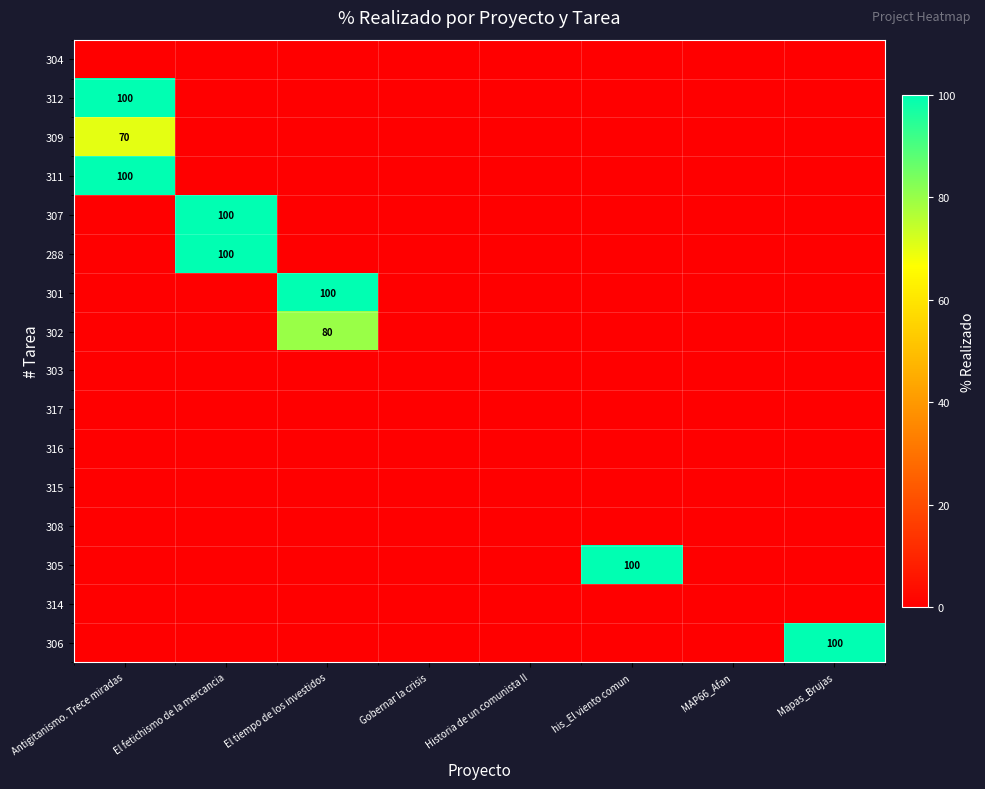

The 288 series shows 100 at El fetichismo de la mercancia. True or false?

True